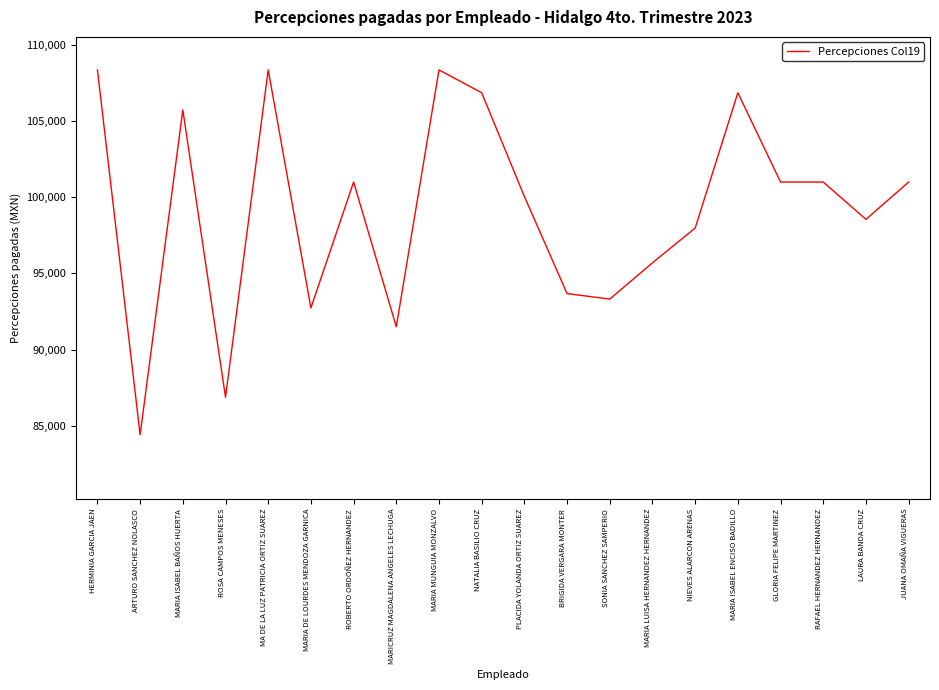

What is the smallest value displayed?

84410.5